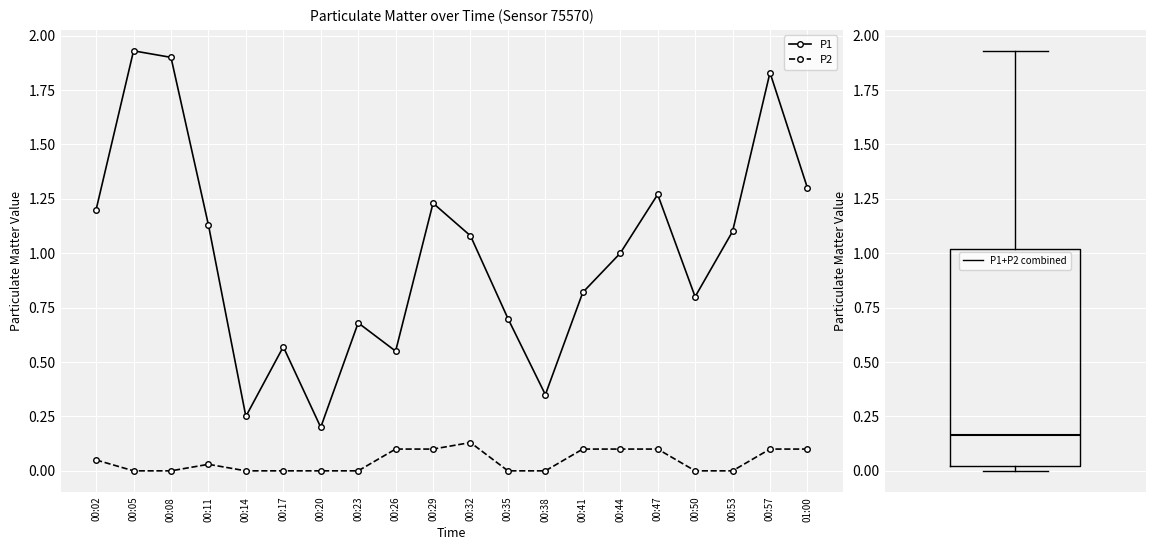

What is the sum of the P1 values at 00:02 and 00:53?

2.3